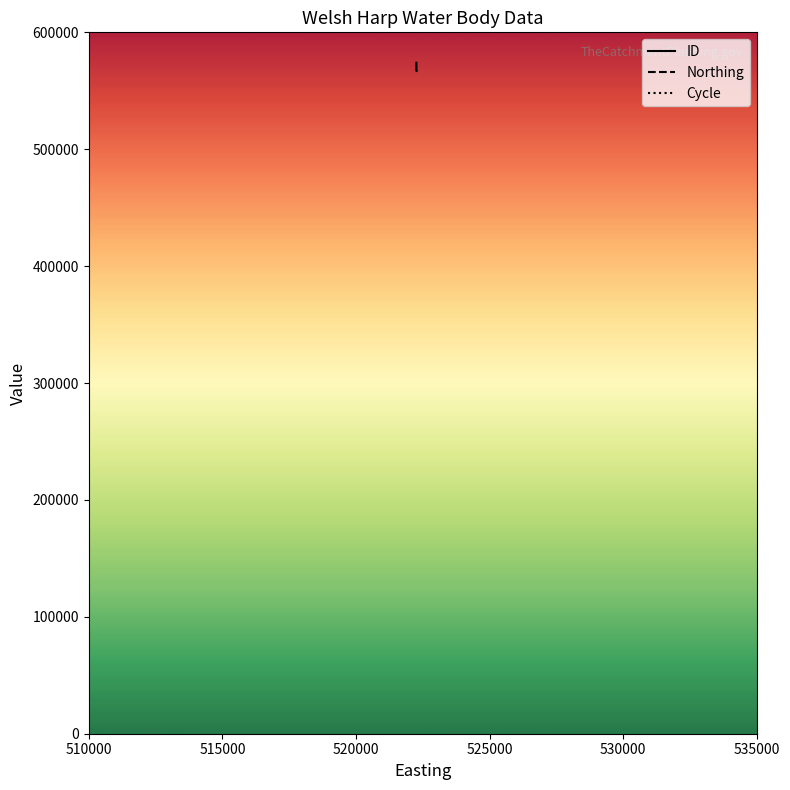

Which series has the largest total across all categories?

ID